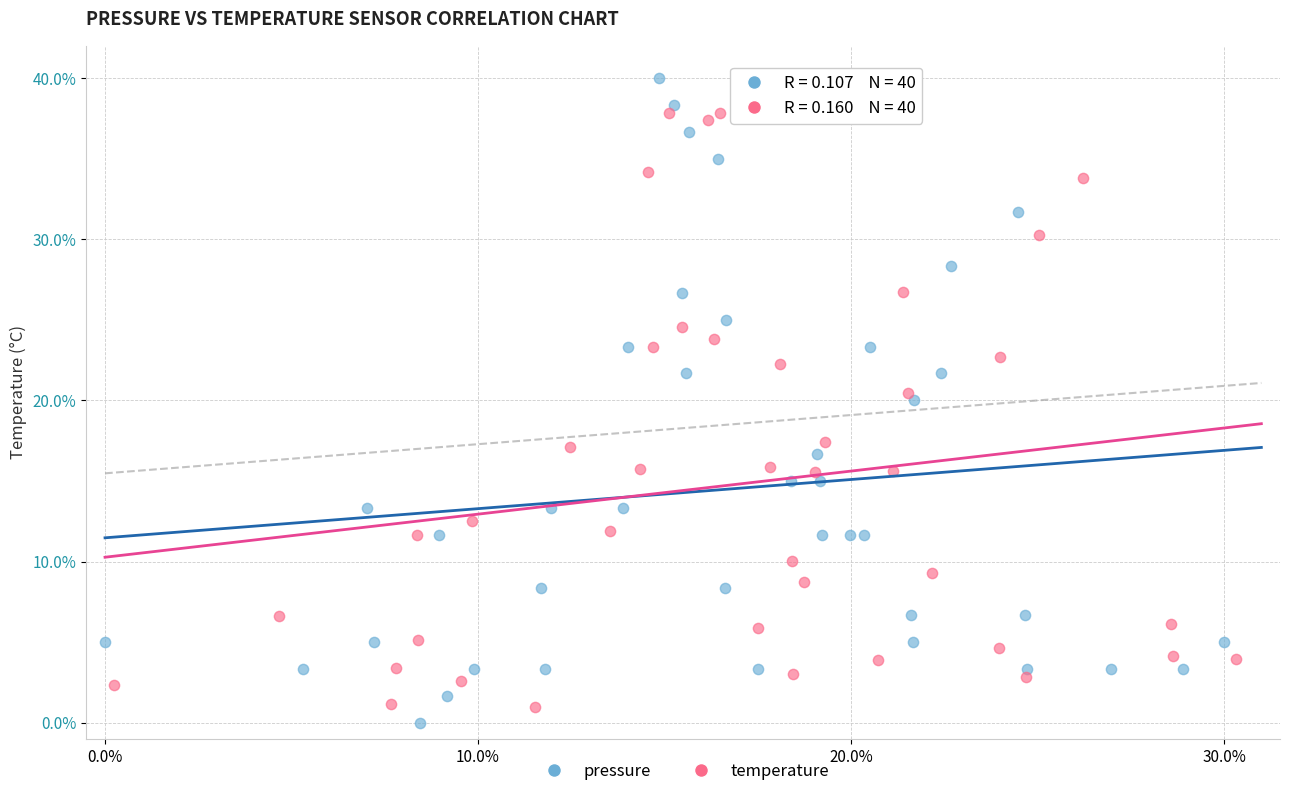

Which series reaches the maximum Y coordinate?

pressure